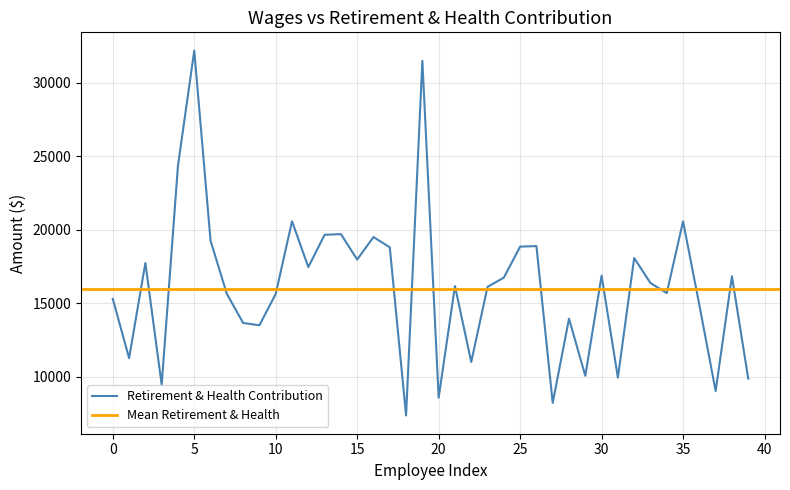

Which has a higher value, 31 or 39?

31